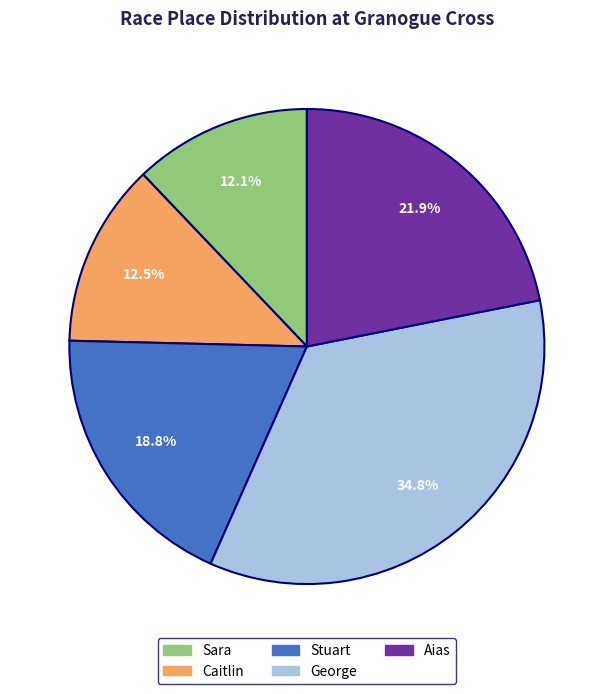

What is the largest slice in the pie chart?

George